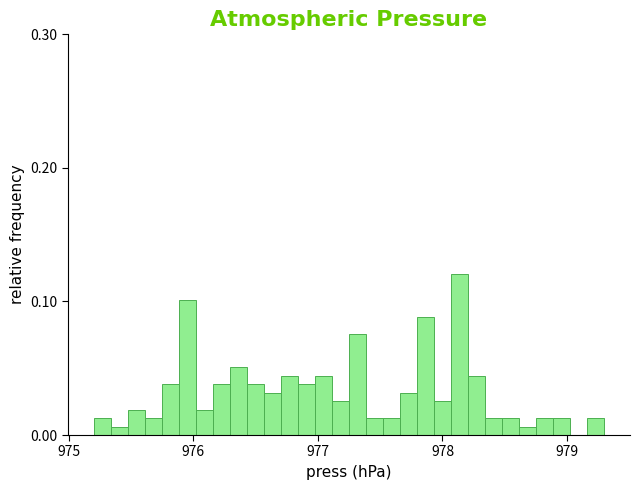

Around what value on the x-axis is the tallest bar? Give the approximate position of its centre, as read against the axis.

978.1